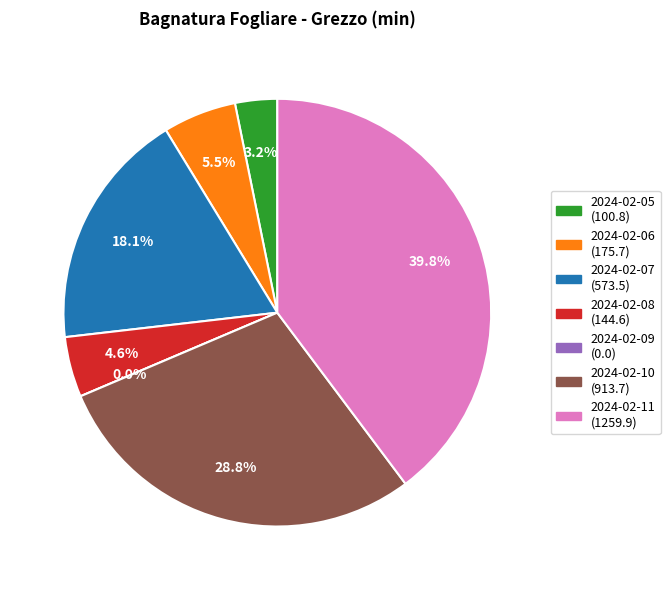

The 2024-02-11 slice represents 49% of the pie. True or false?

False